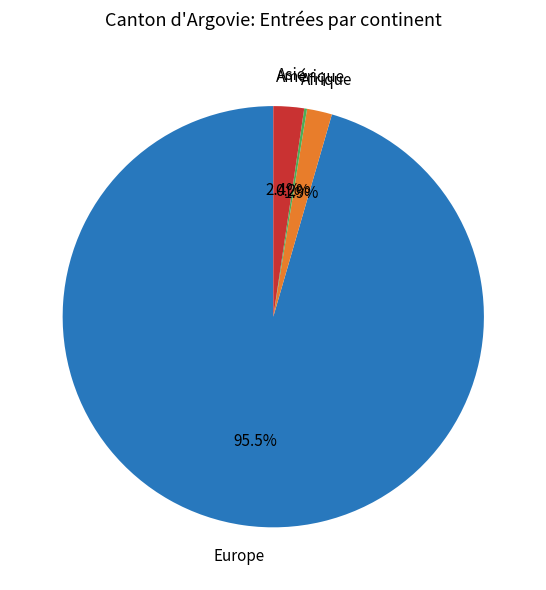

To the nearest percent, what is the difference between the Asie and Europe slice percentages?

93%